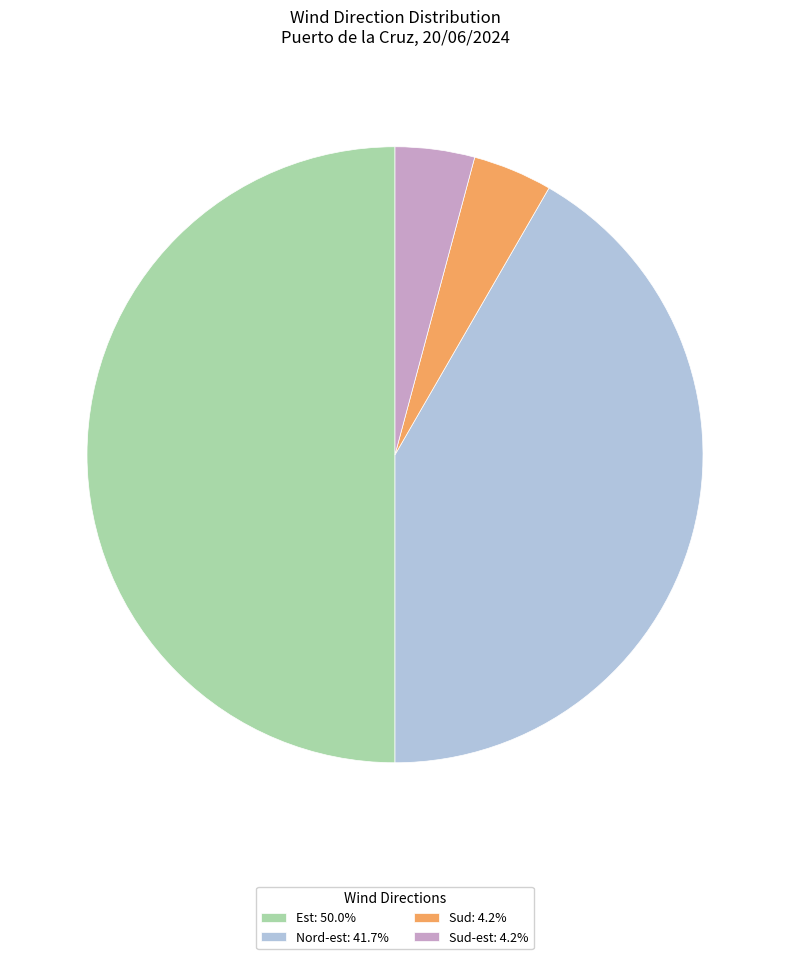

Is the sum of Sud-est: 4.2% and Nord-est: 41.7% greater than half?

No